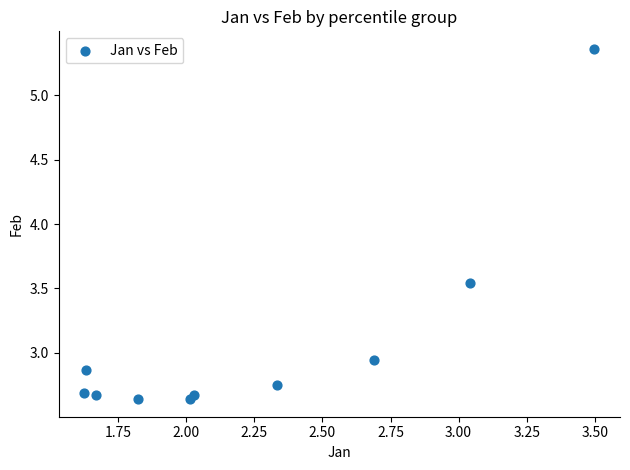

What is the range of X values (max minus min)?

1.9